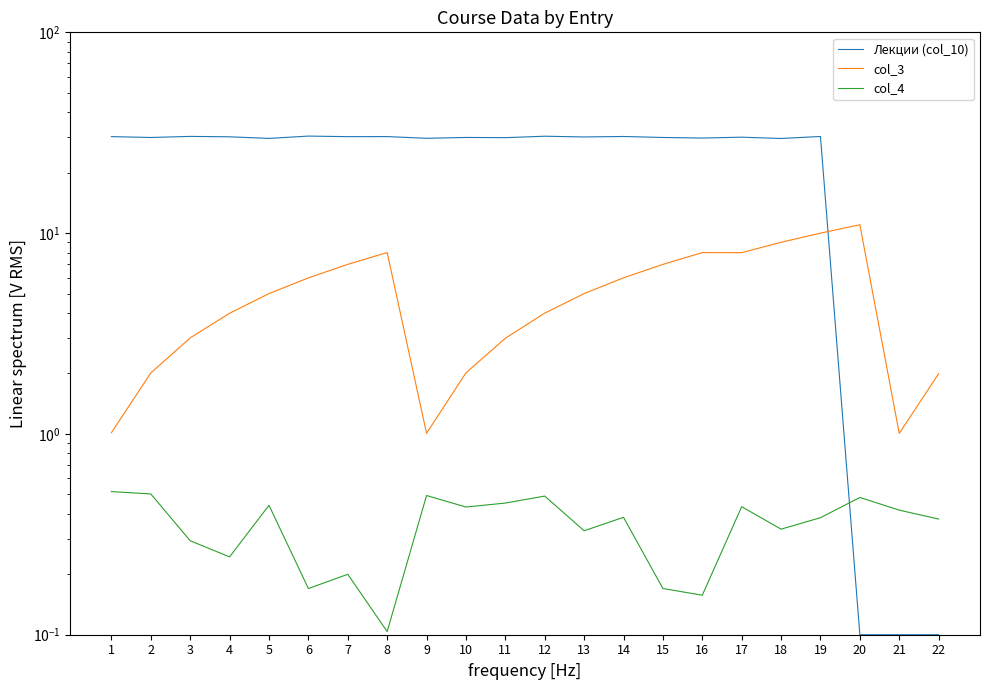

What are all the series names shown in the legend?

Лекции (col_10), col_3, col_4